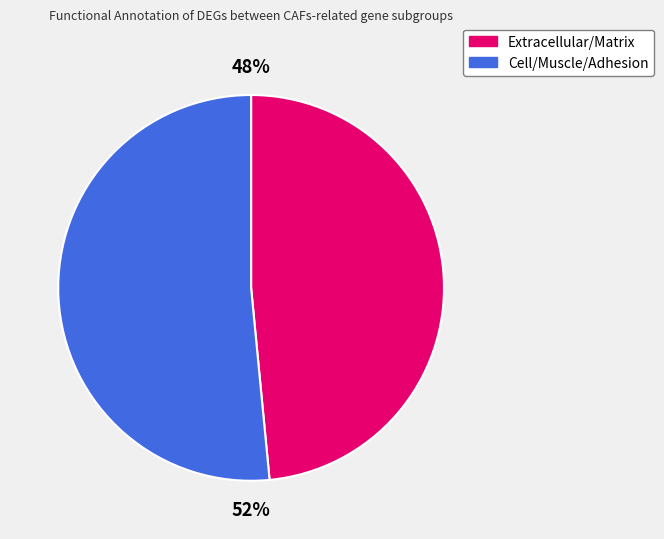

Does any single category account for the majority?

Yes